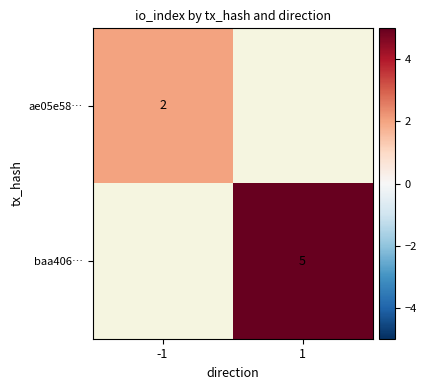

How many distinct data groups are displayed?

2